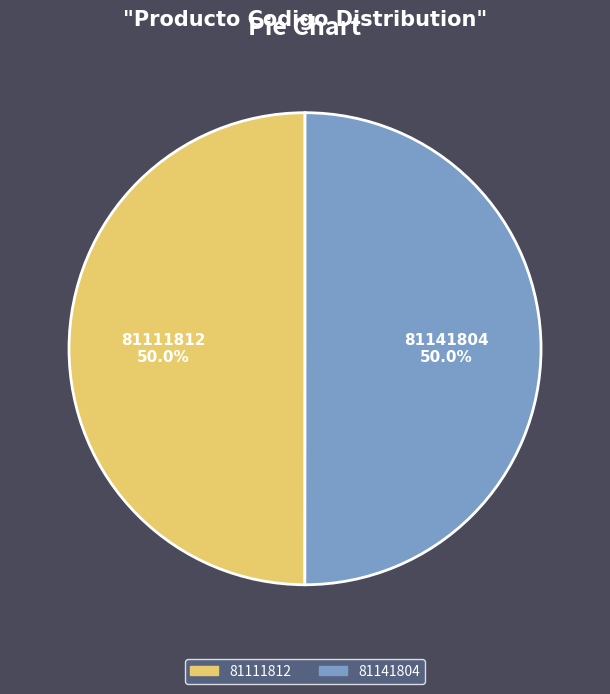

The 81111812 slice represents 60% of the pie. True or false?

False